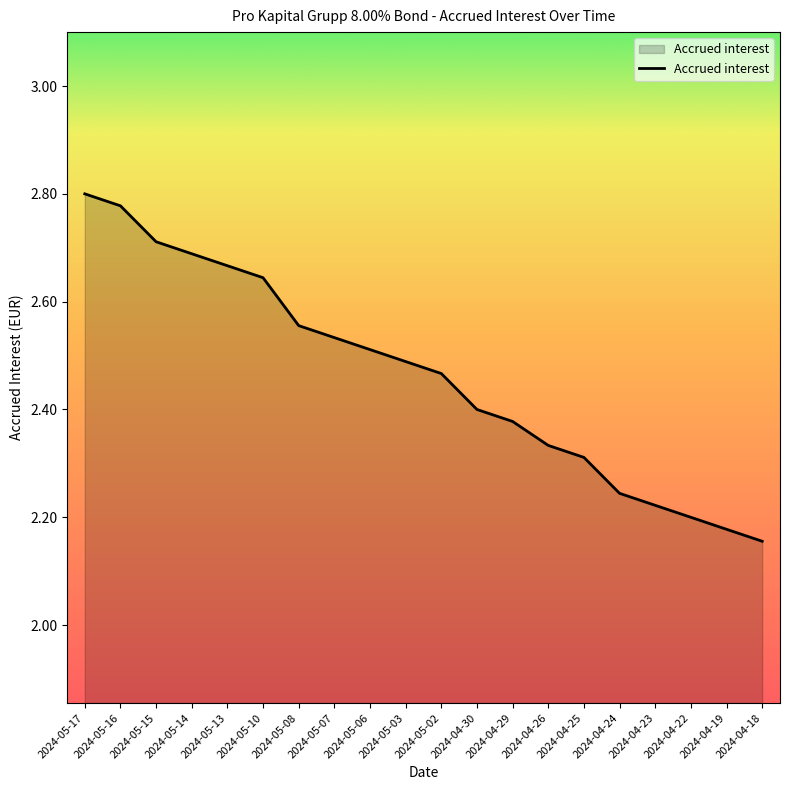

The value at 2024-04-26 is 2.3. True or false?

True